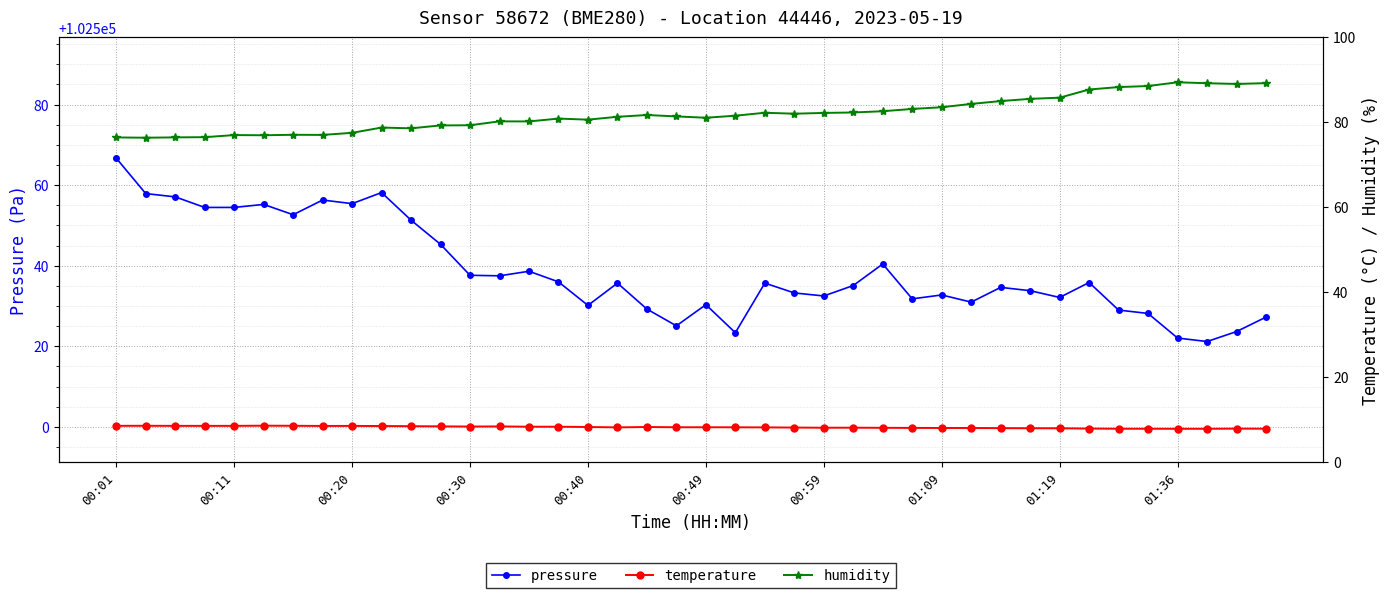

The pressure series shows 102537.6 at 00:30. True or false?

True